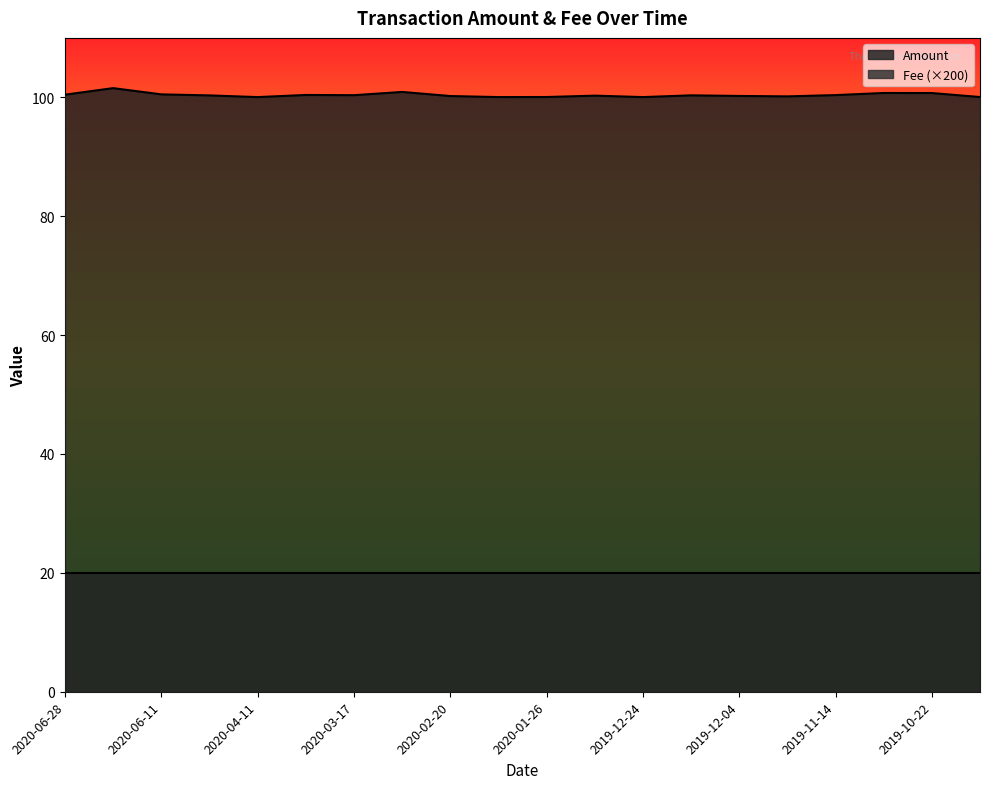

What is the value of the 7th point from the left?

100.4